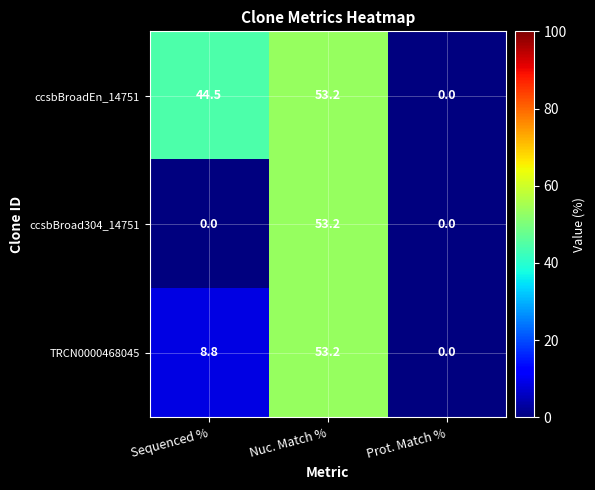

List the labels in order of TRCN0000468045 value, smallest first.

Prot. Match %, Sequenced %, Nuc. Match %